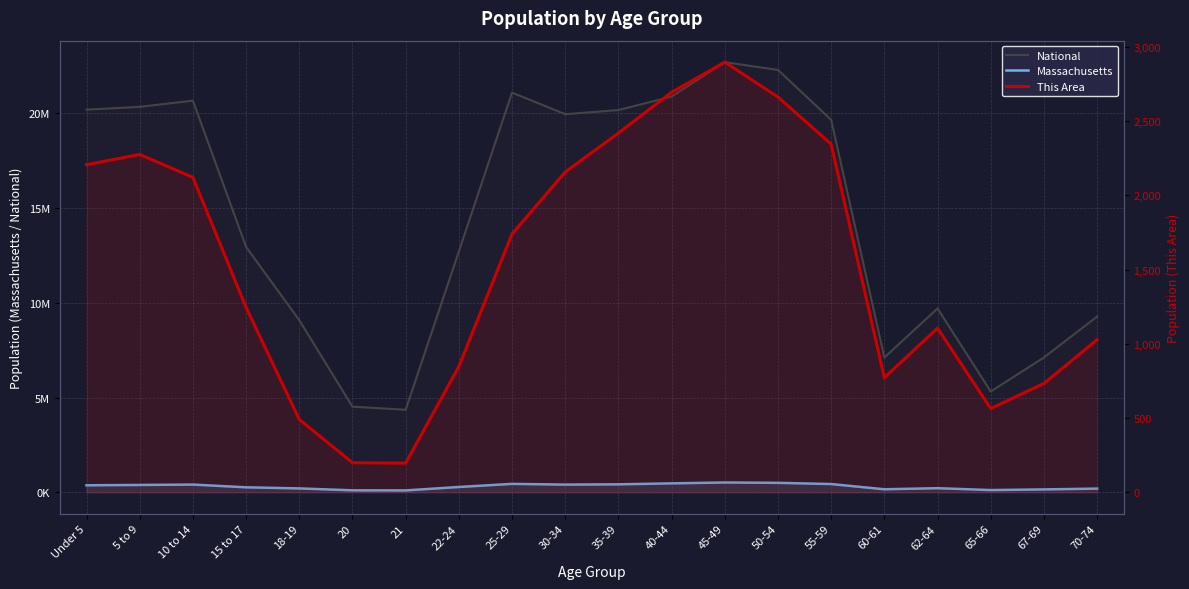

Where is the first local maximum for This Area?

5 to 9